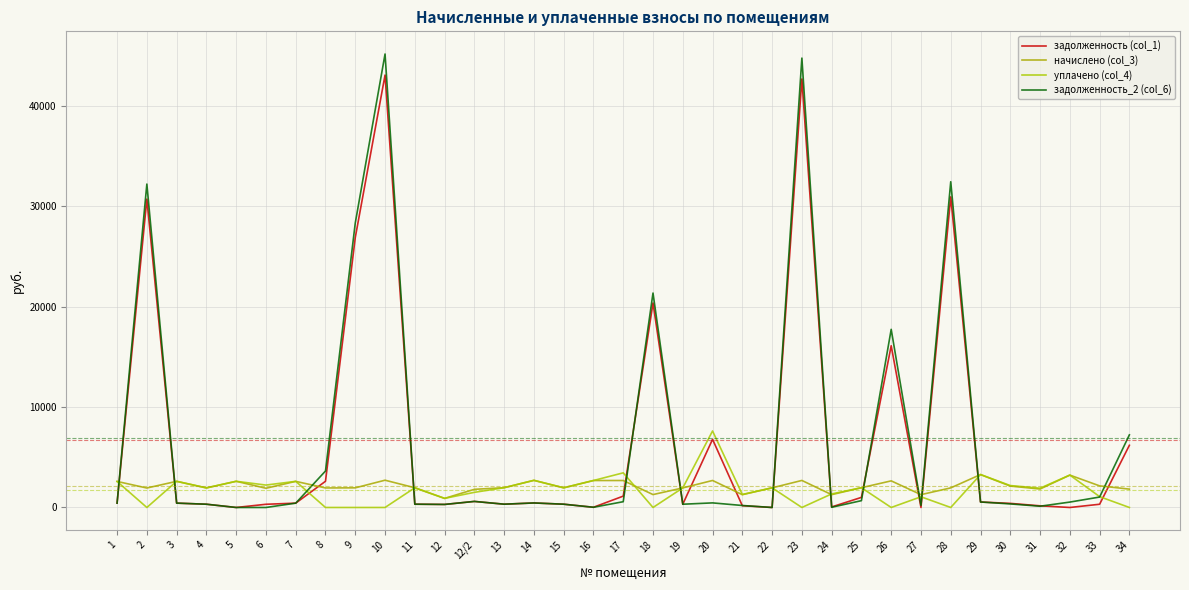

At which category does начислено (col_3) reach its first local valley?

2